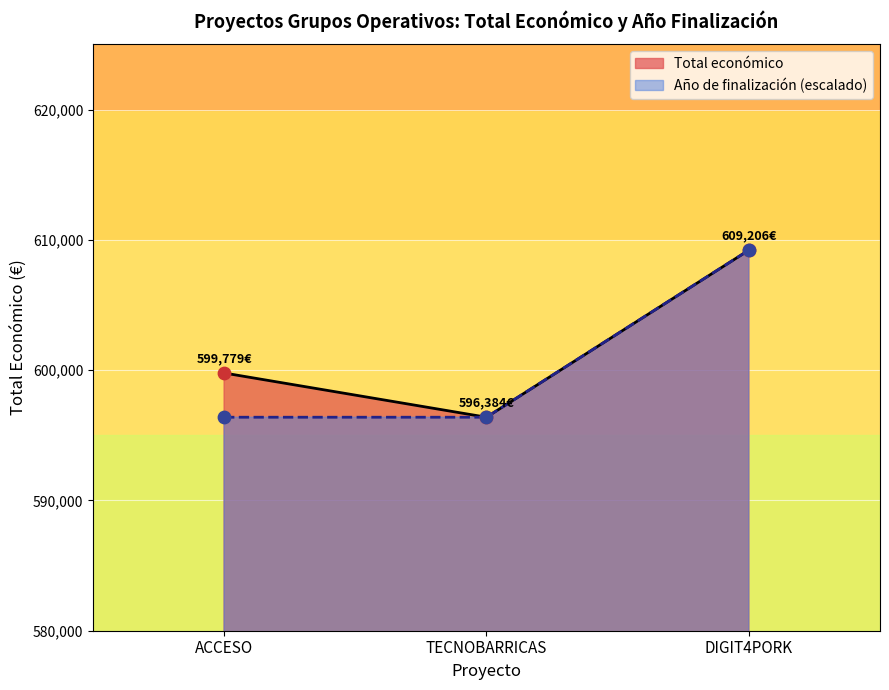

Is the value of Total económico at ACCESO greater than the value of Año de finalización (escalado) at DIGIT4PORK?

No